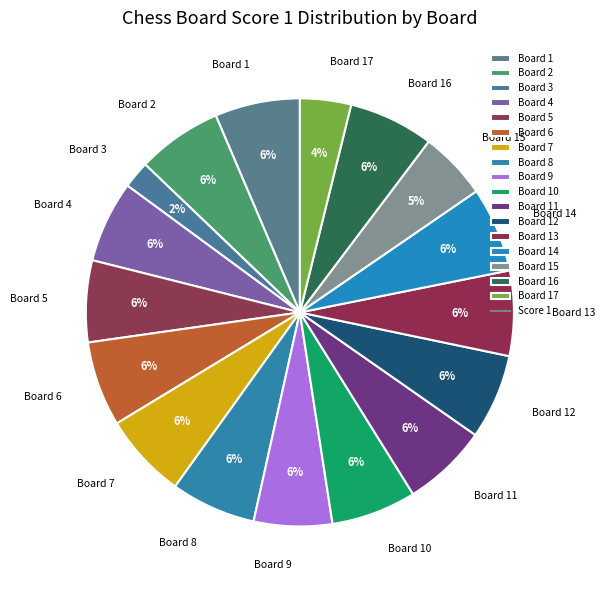

What is the smallest slice in the pie chart?

Board 3